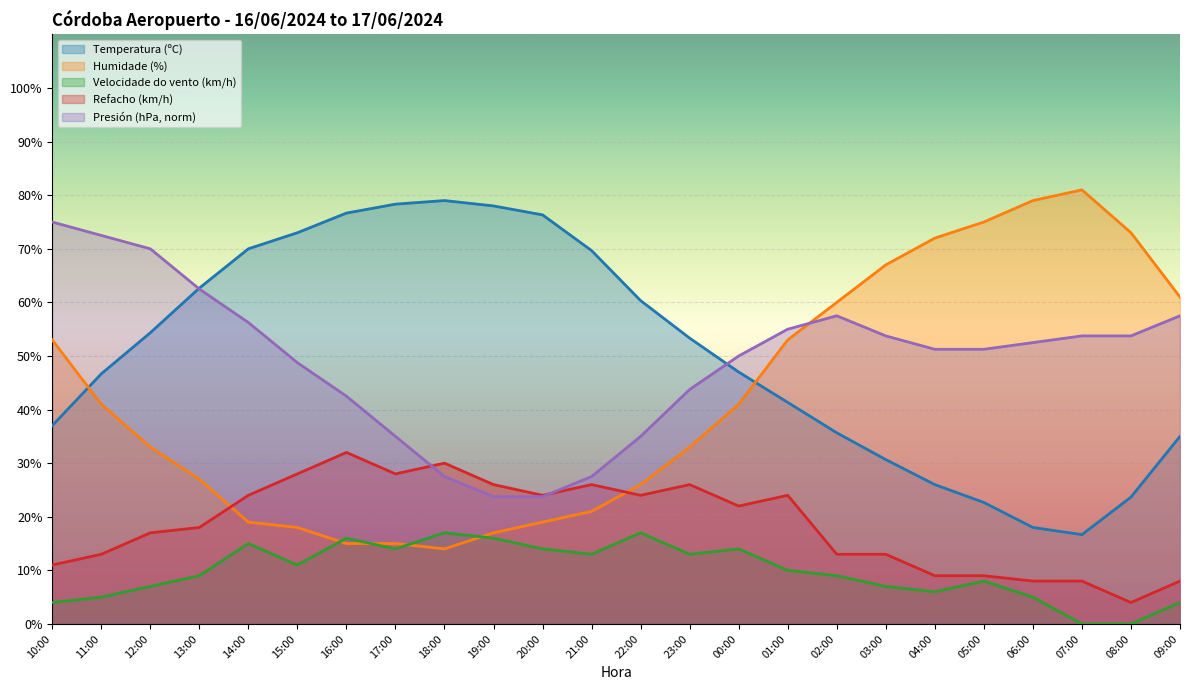

True or false: Temperatura (ºC) and Humidade (%) intersect in this chart.

True